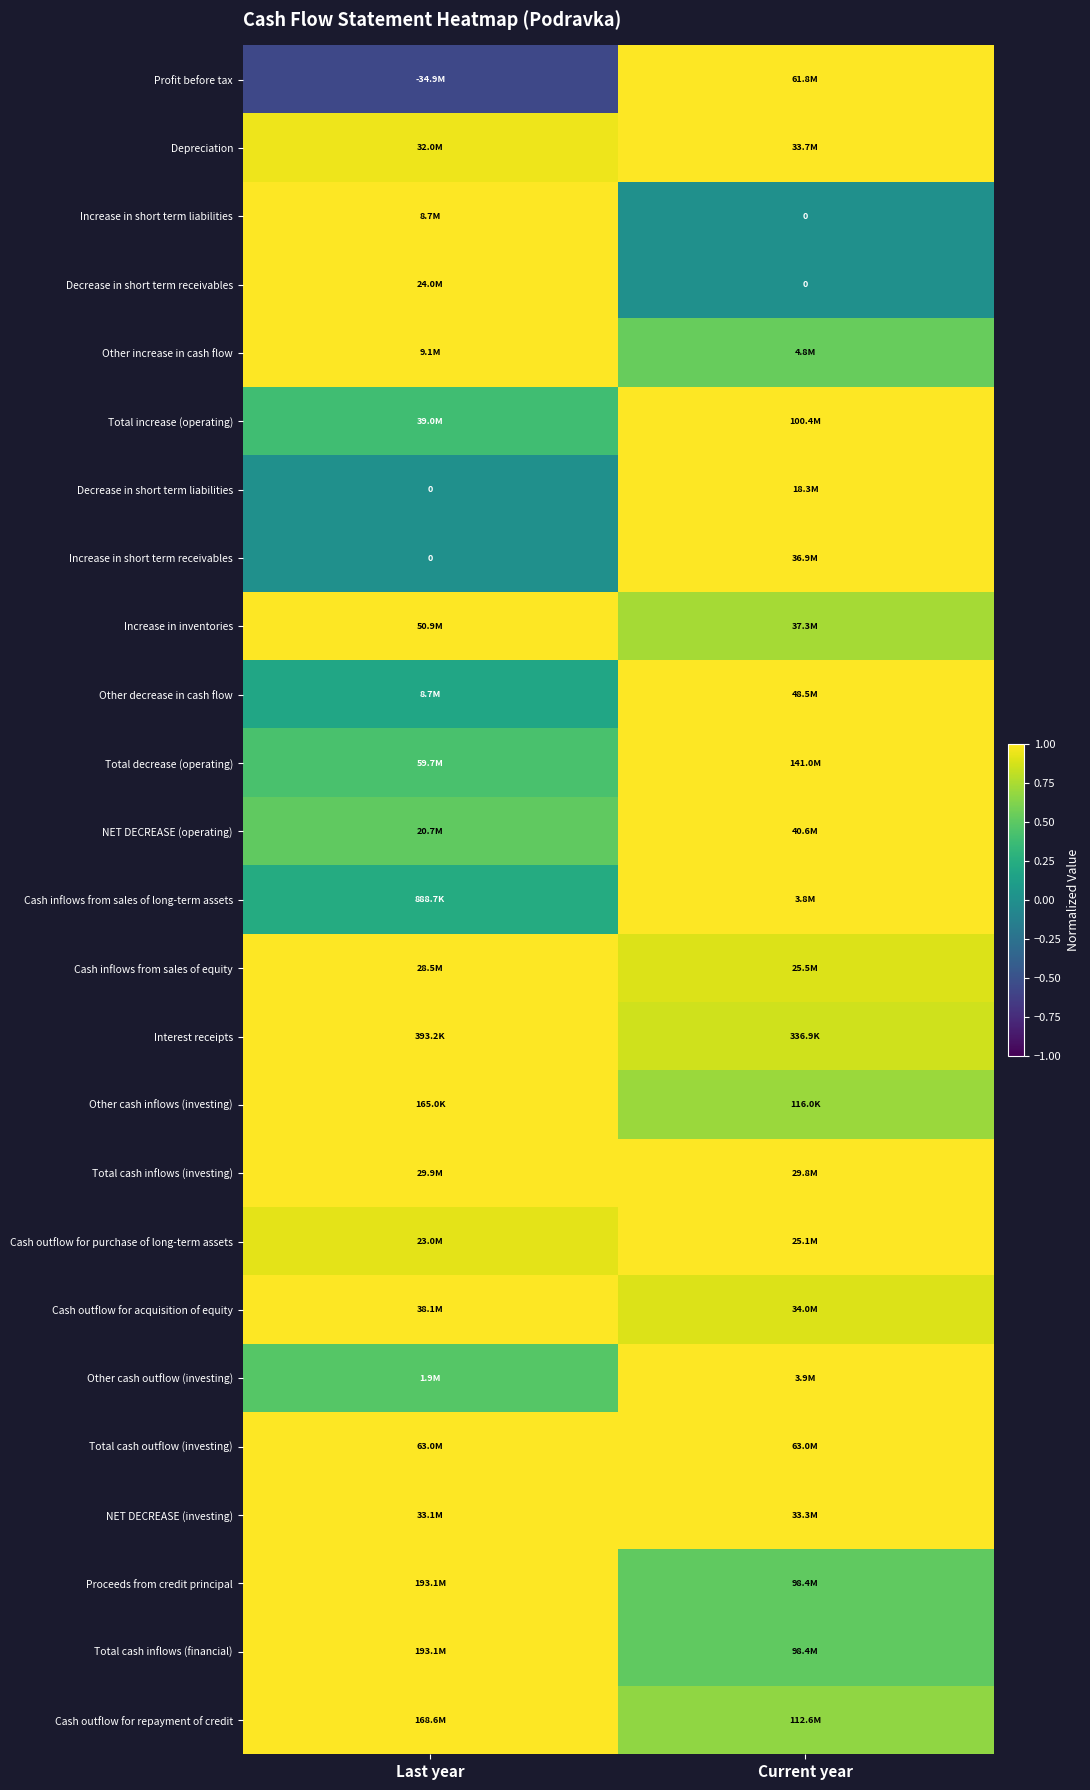

The value of Increase in inventories at Current year is 0.5. True or false?

False